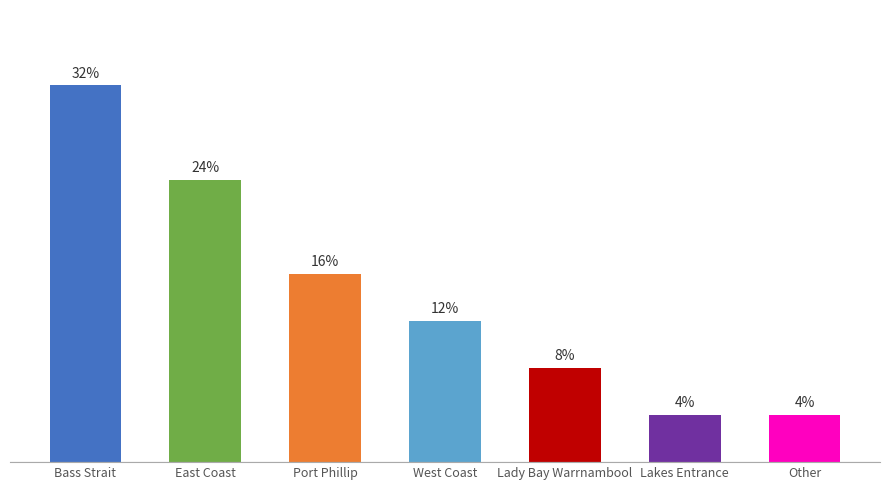

List the labels in order of value, smallest first.

Lakes Entrance, Other, Lady Bay Warrnambool, West Coast, Port Phillip, East Coast, Bass Strait